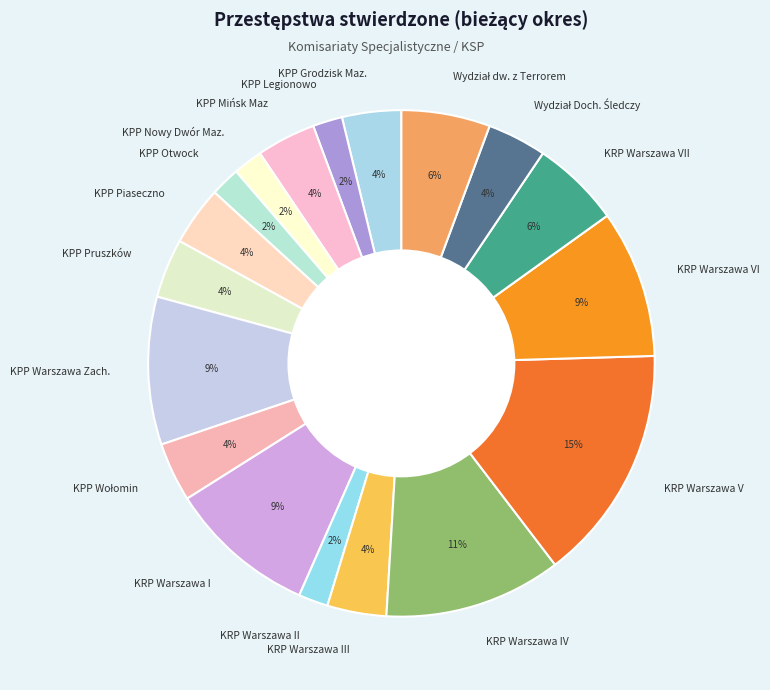

To the nearest percent, what portion does KPP Piaseczno represent?

4%